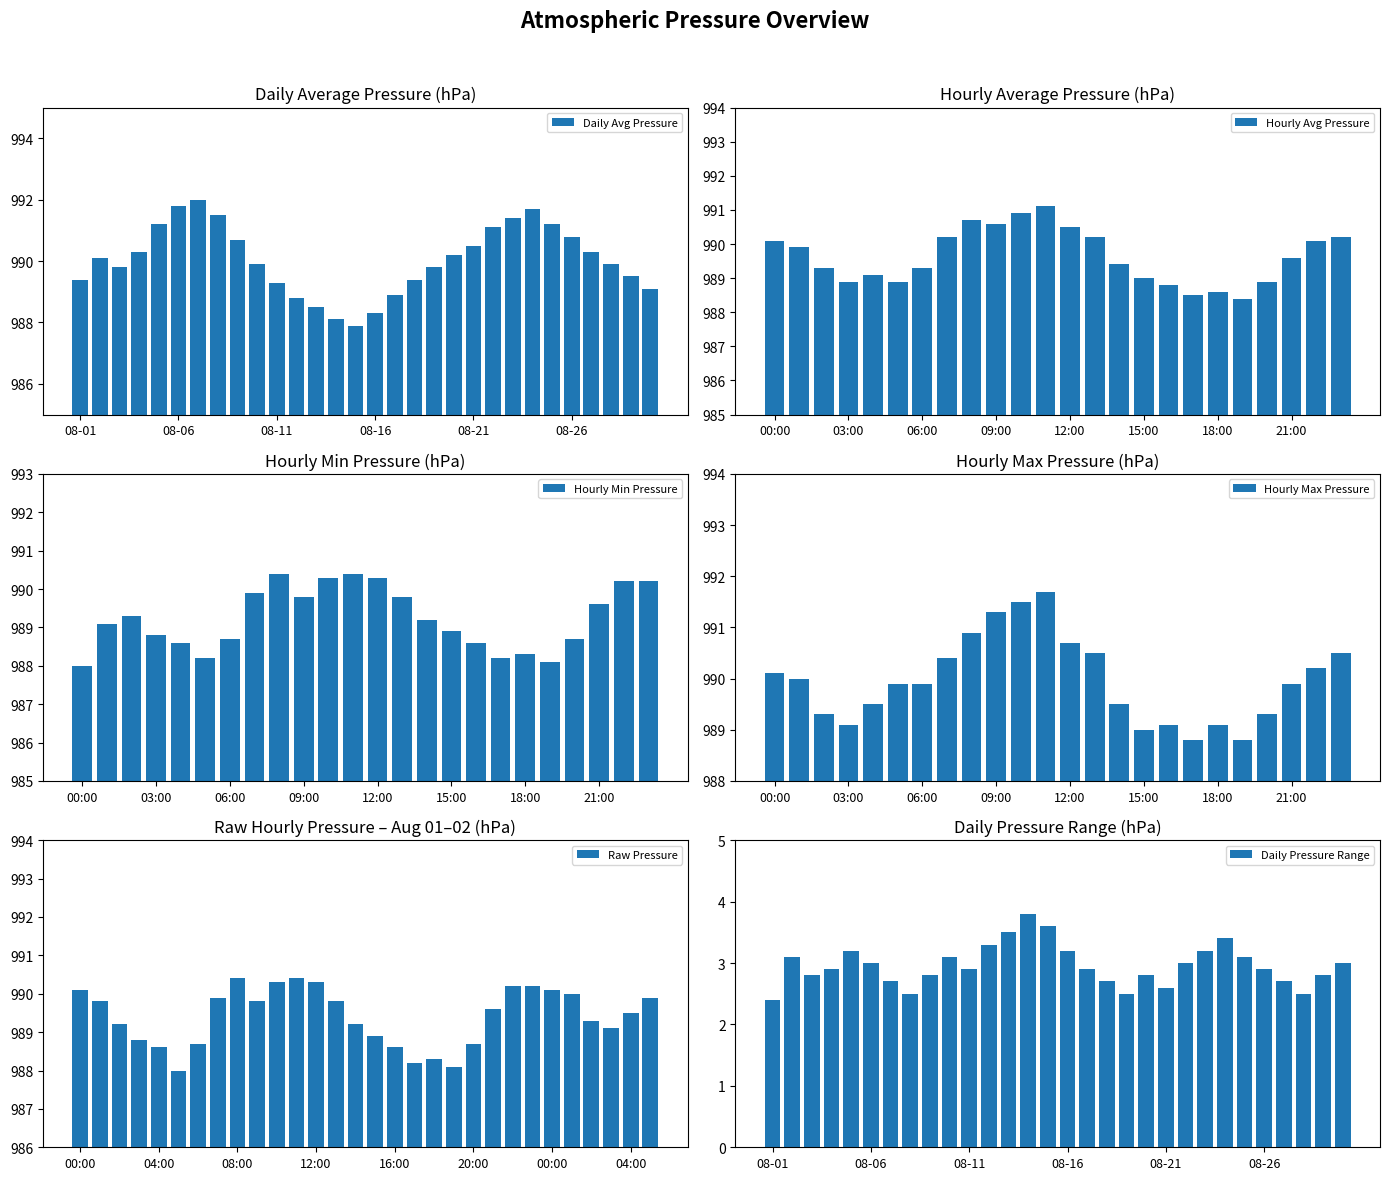

True or false: the data shows 447.2 at 21:00.

False